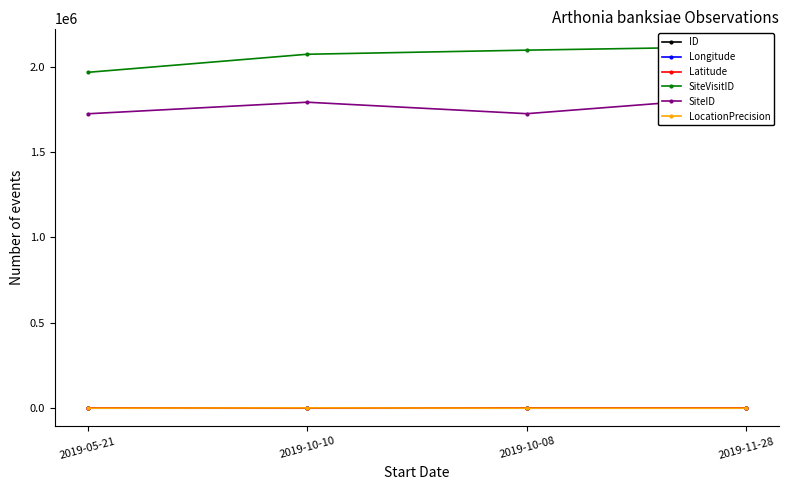

What is the label of the 1st point from the left?

2019-05-21